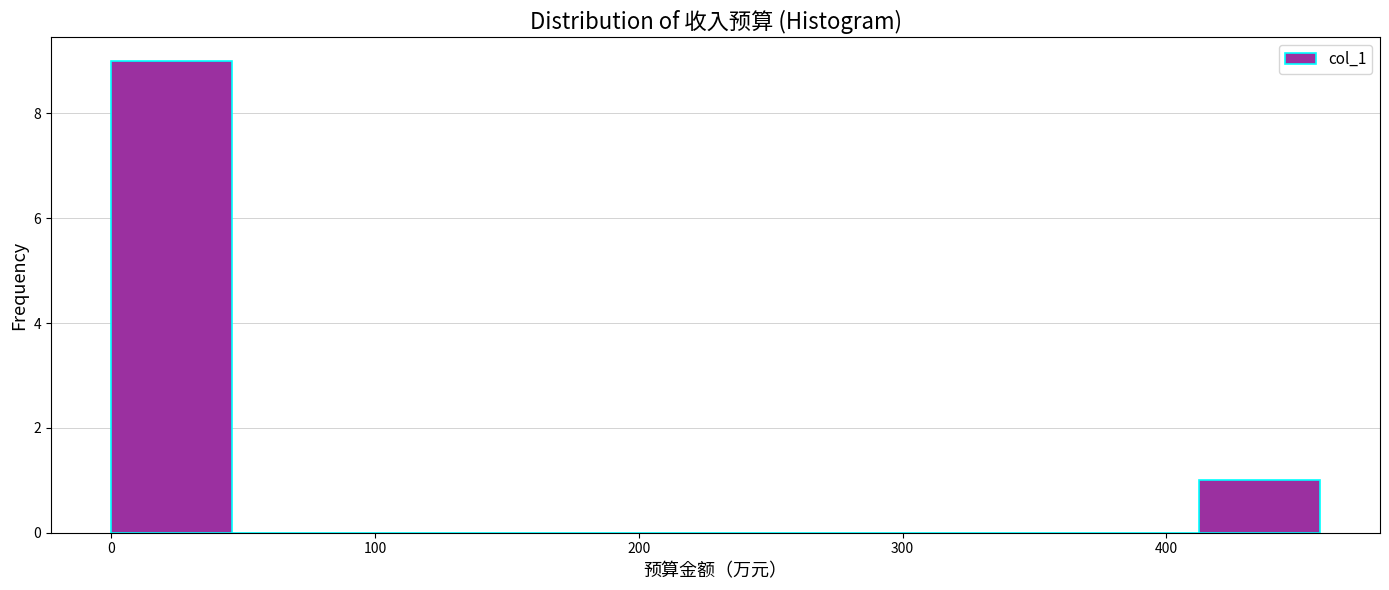

Reading left to right, list every bar in this chart as the range it spans on the x-axis followed by its height. Neither the bar edges nor the heights are printed on the chart, so give them approximately, as read against the axes.

0 to 50: 9
50 to 90: 0
90 to 140: 0
140 to 180: 0
180 to 230: 0
230 to 270: 0
270 to 320: 0
320 to 370: 0
370 to 410: 0
410 to 460: 1